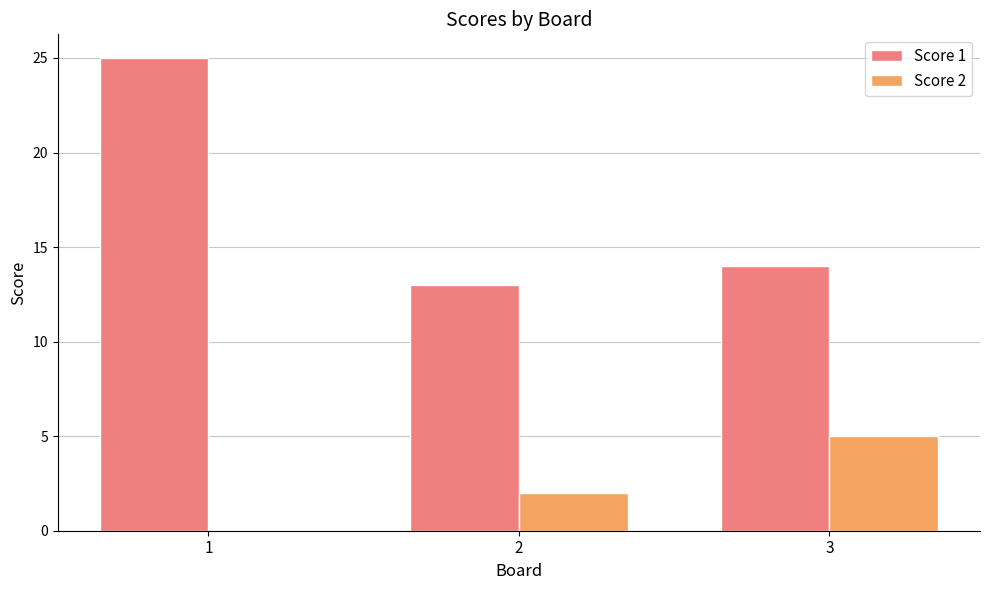

Count the number of data series in this chart.

2